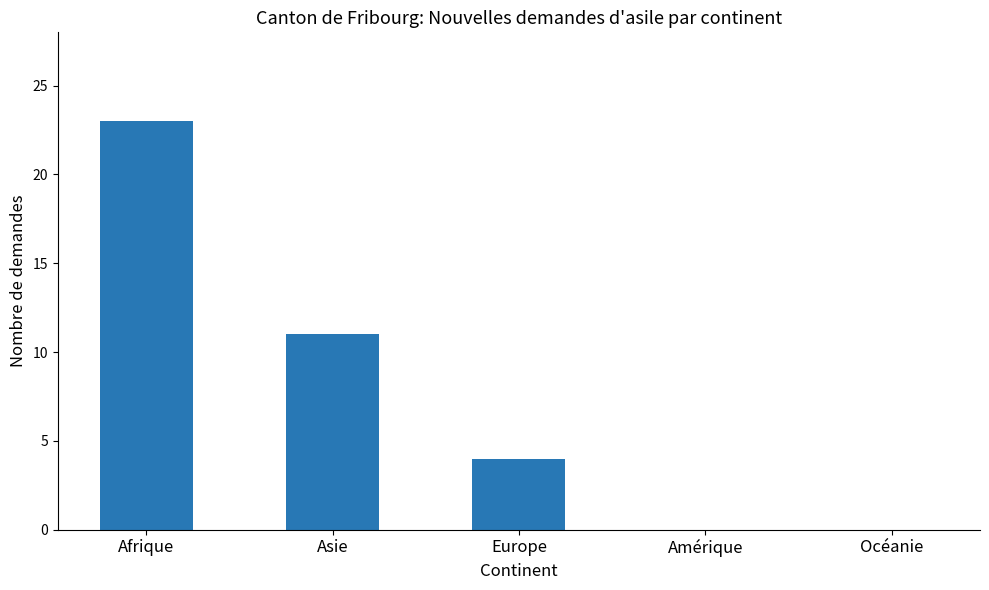

At which label is the value closest to 11?

Asie